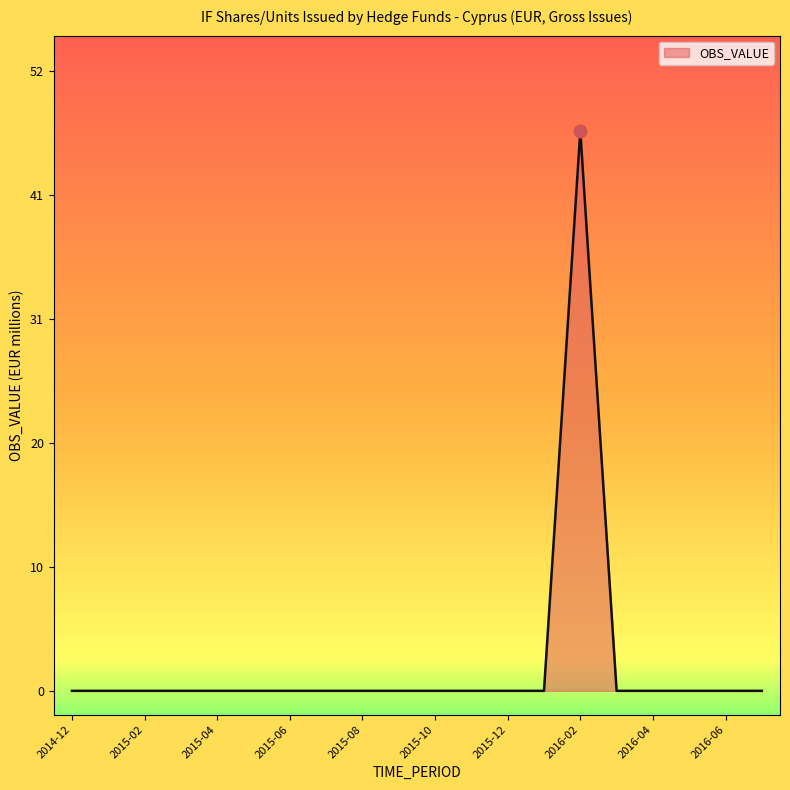

Does the chart have visible grid lines?

No